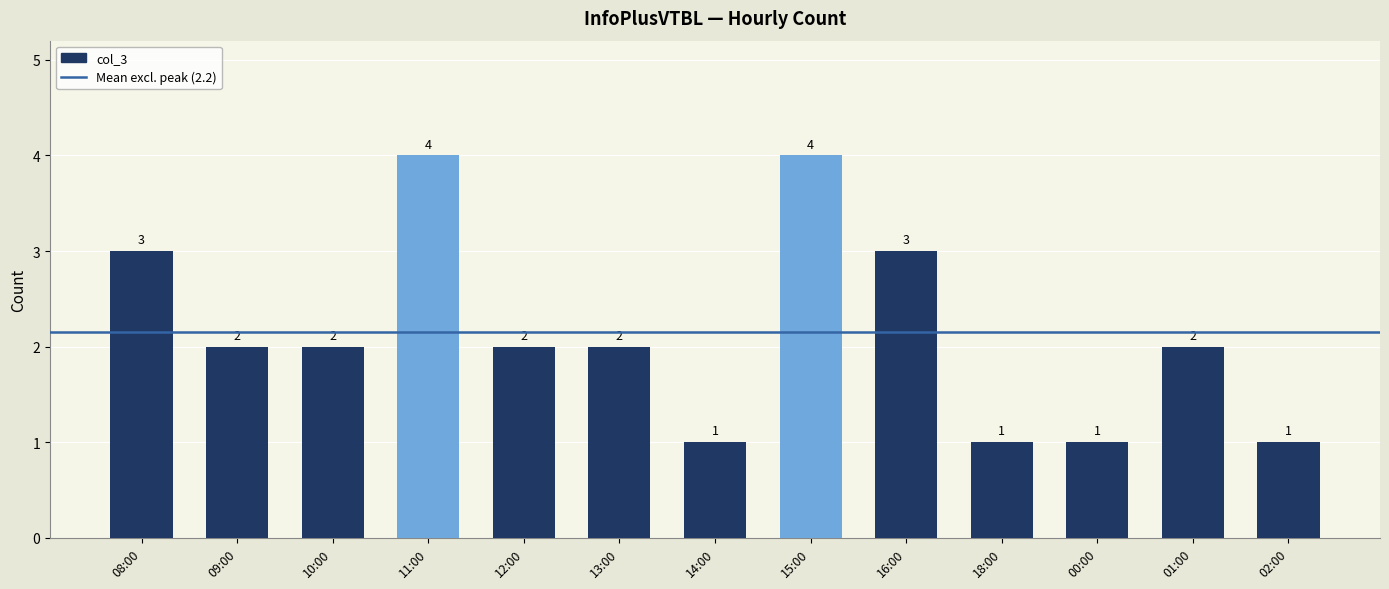

Between 09:00 and 18:00, which is larger?

09:00